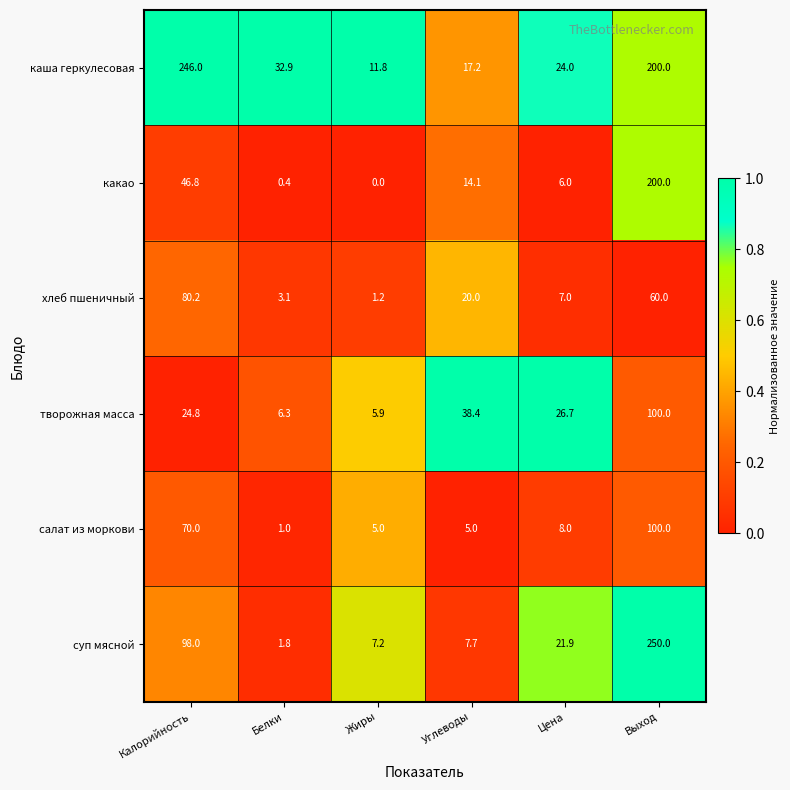

What is the total value across all series at Цена?

93.6